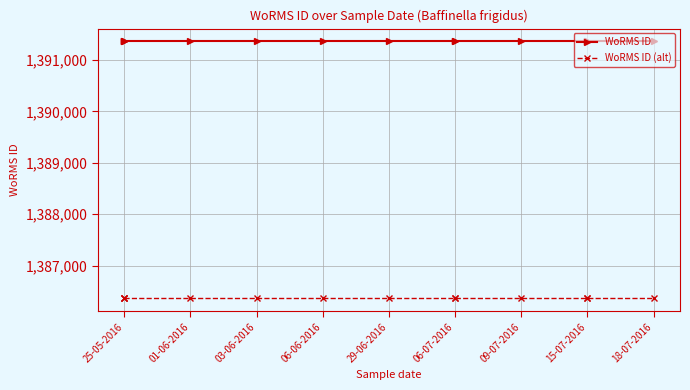

What is the total value across all series at 06-07-2016?

2777724